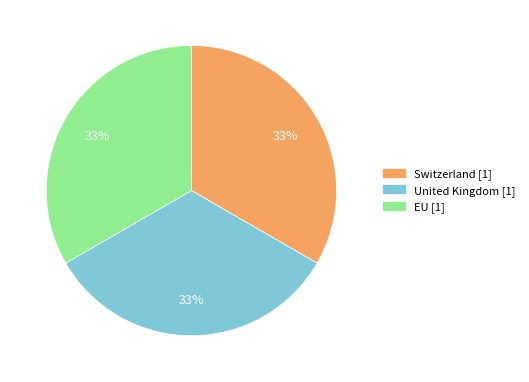

Count the number of slices in the pie.

3